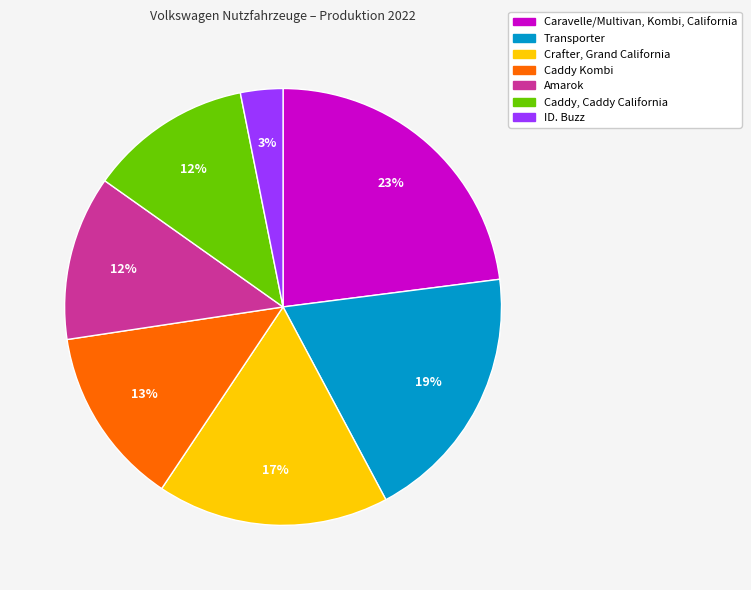

To the nearest percent, what portion does Caddy, Caddy California represent?

12%